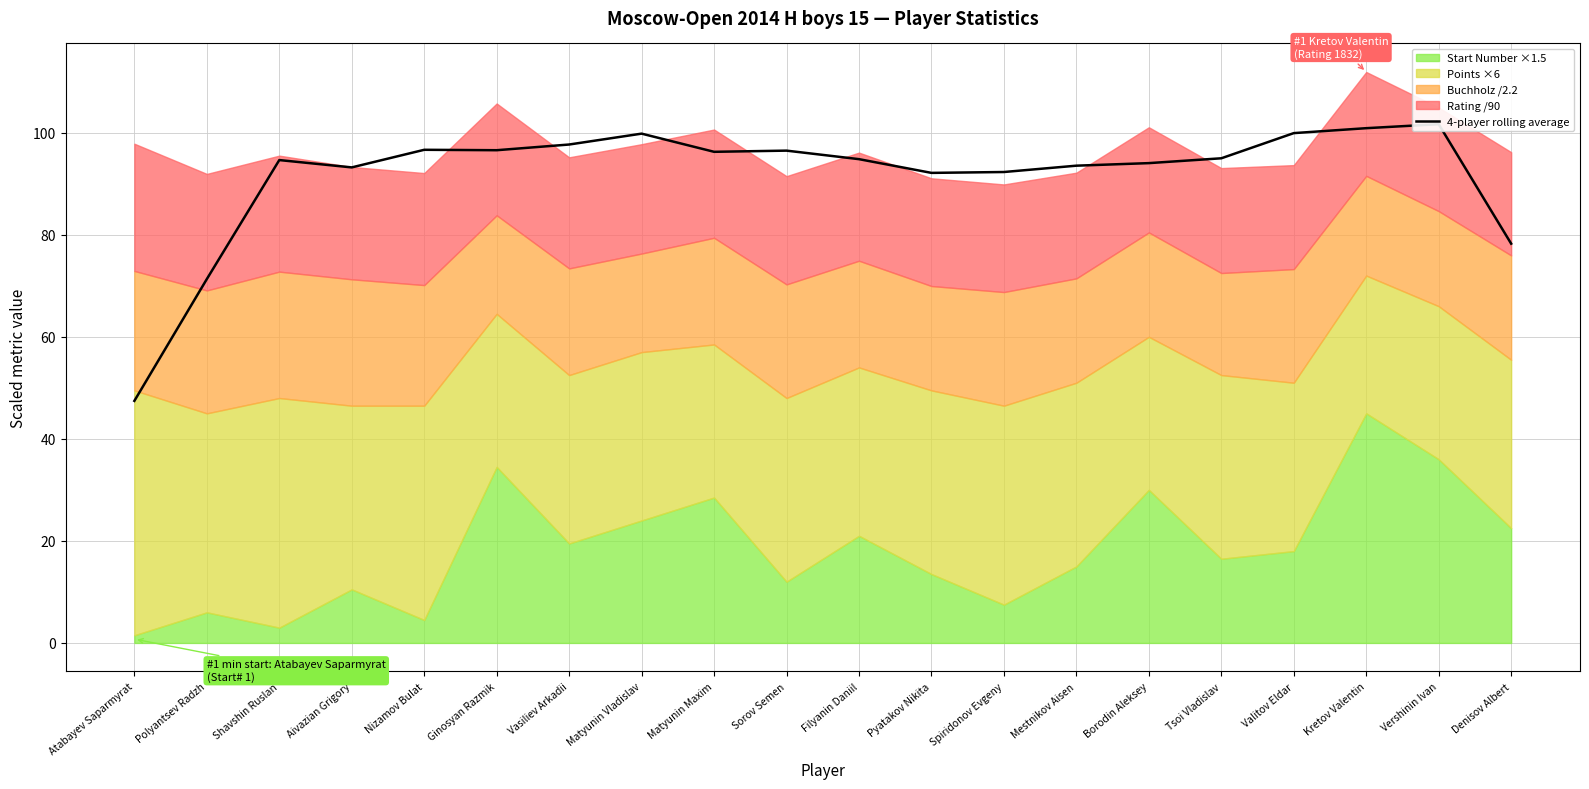

What is the smallest value displayed?

47.4